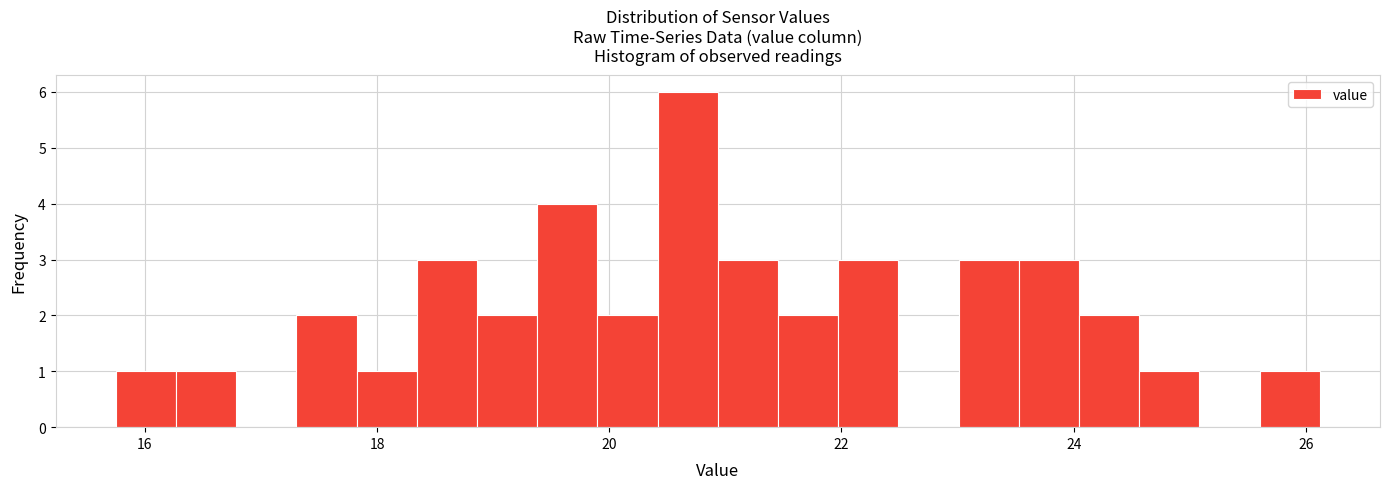

Around what value on the x-axis is the tallest bar? Give the approximate position of its centre, as read against the axis.

20.6